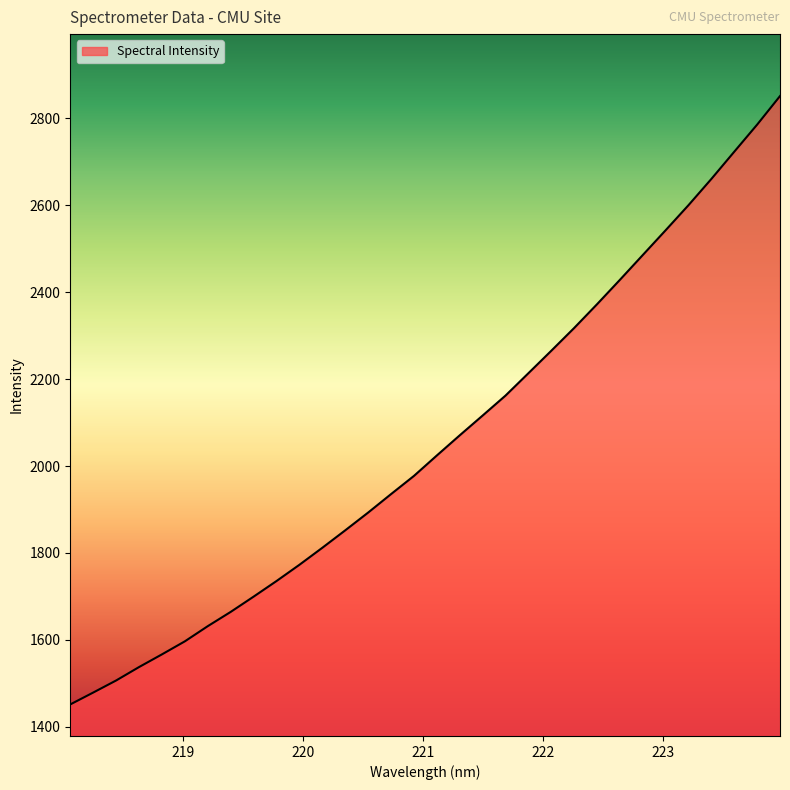

What is the difference between the maximum and minimum values?

1399.6